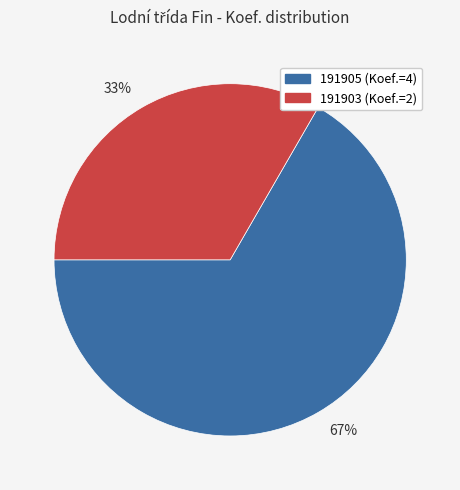

What is the ratio of the value at 67% to the value at 33%?

2.0